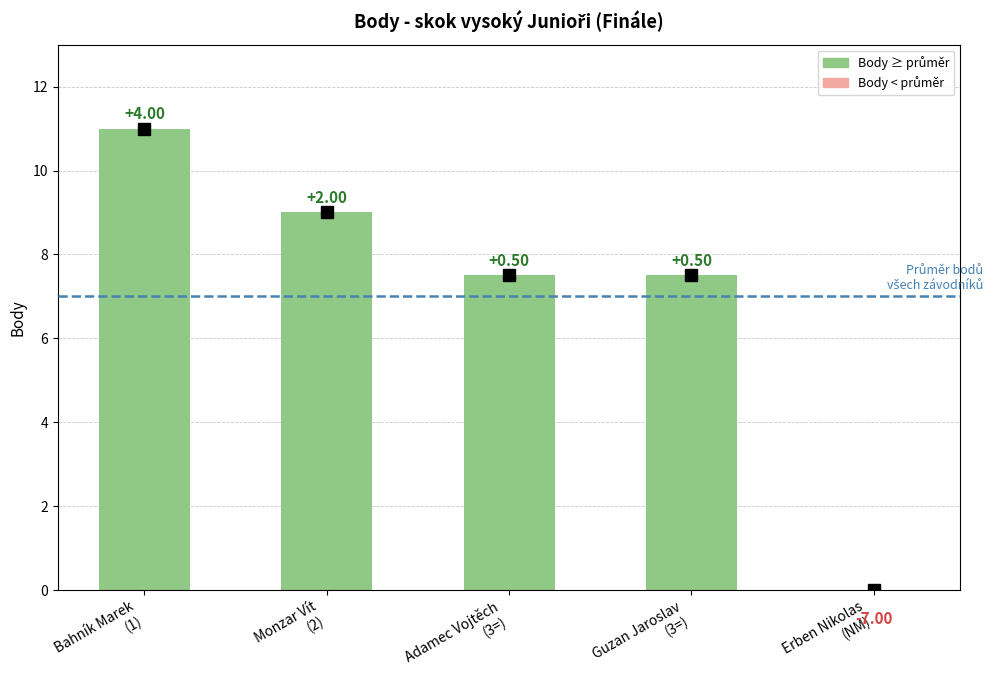

Are the bars horizontal?

No